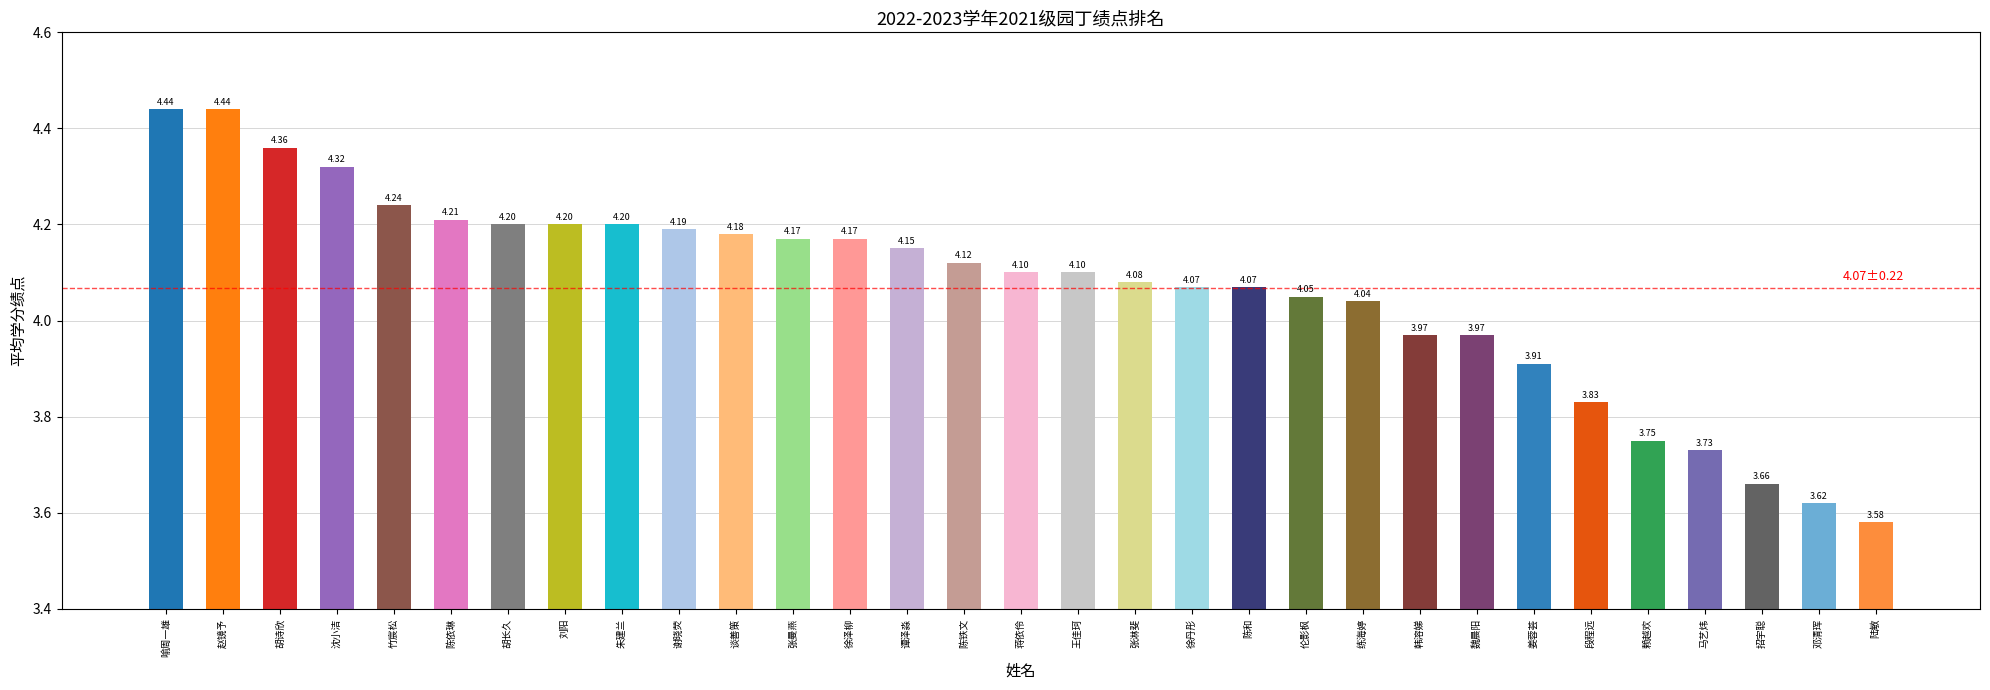

What is the approximate value at 韩溶娣?

4.0